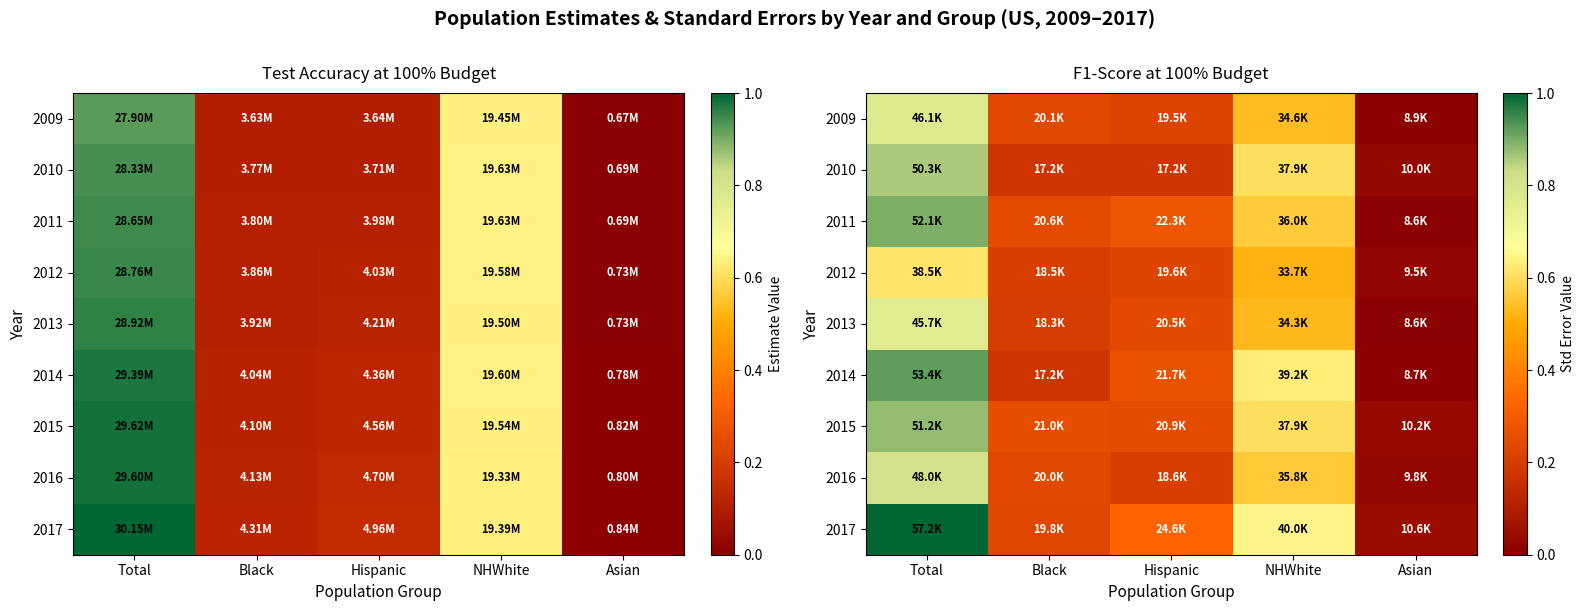

The 2017 series shows 0.3 at Black. True or false?

False